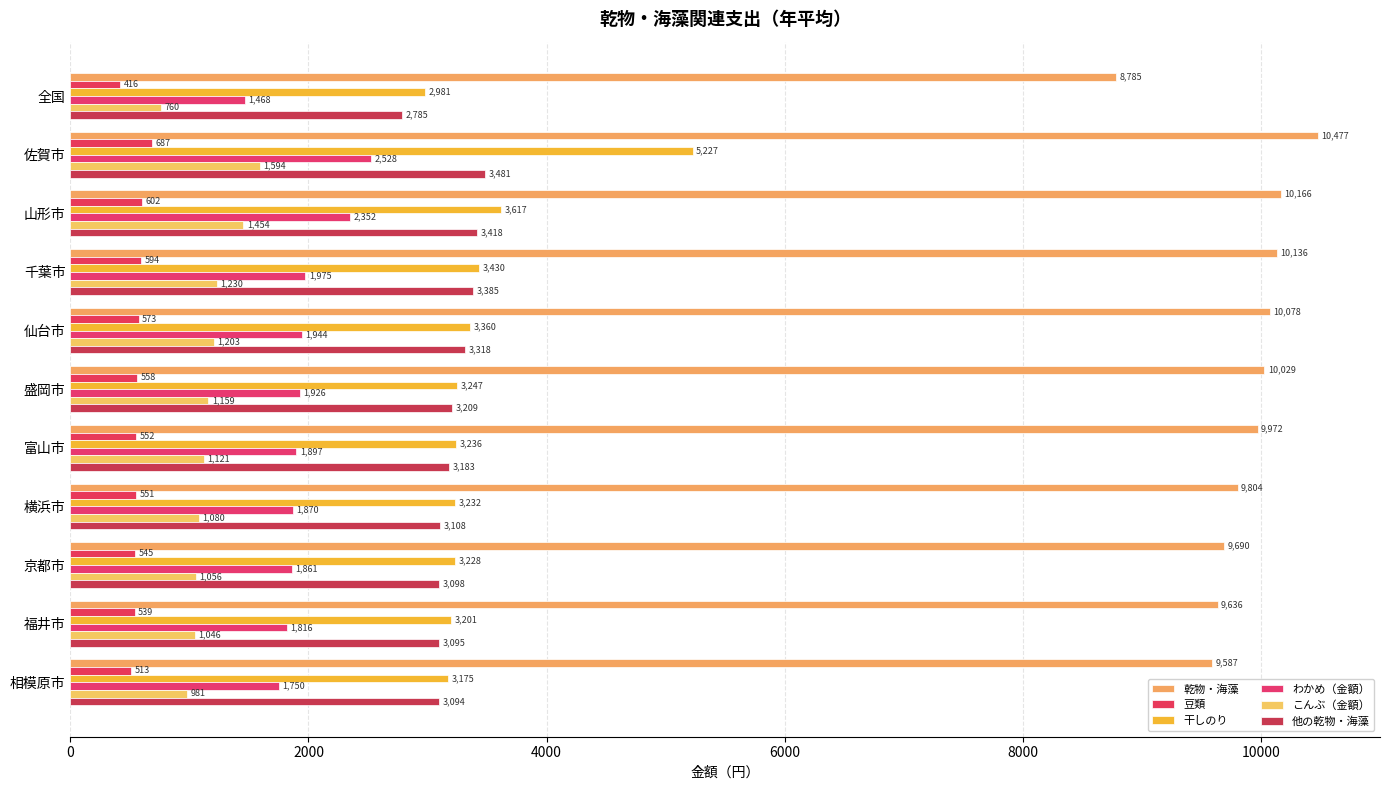

What is the difference between the maximum and second lowest values in the こんぶ（金額） series?

613